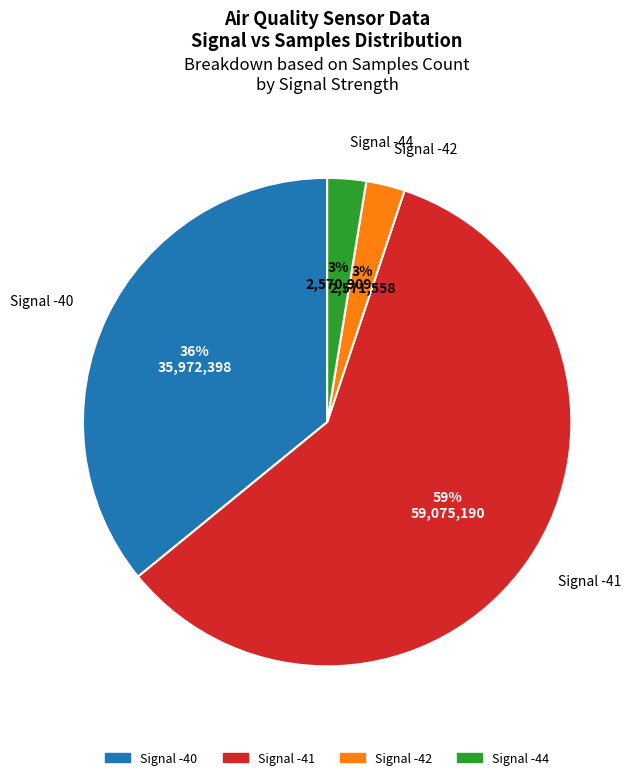

What is the largest slice in the pie chart?

Signal -41